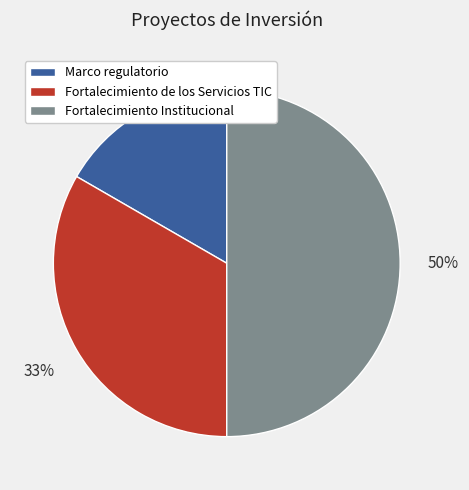

Does Marco regulatorio represent more than half of the total?

No